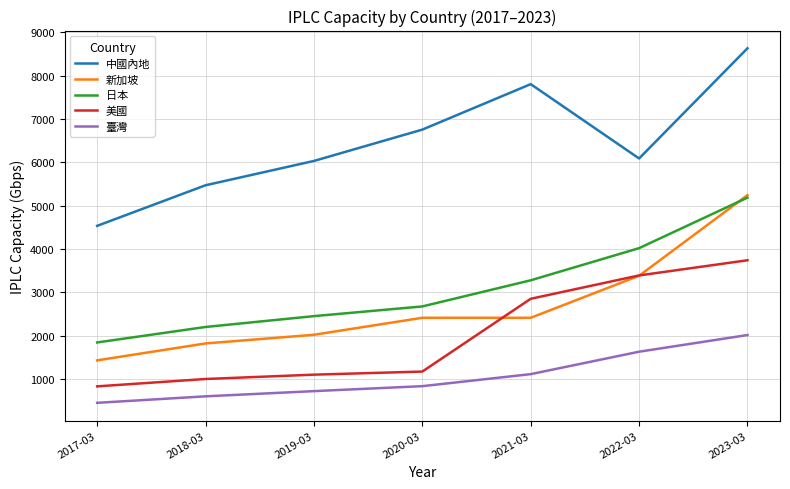

What is the minimum value shown in the chart?

450.0